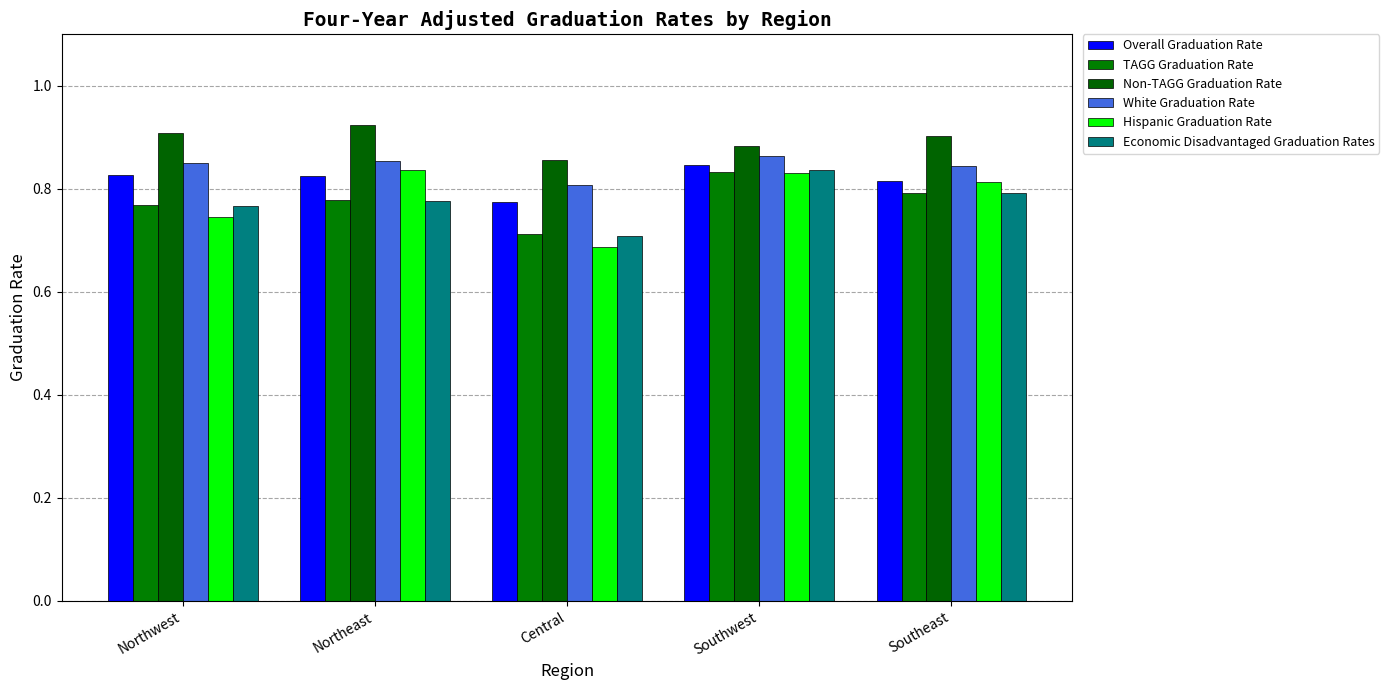

What is the total value across all series at Central?

4.5